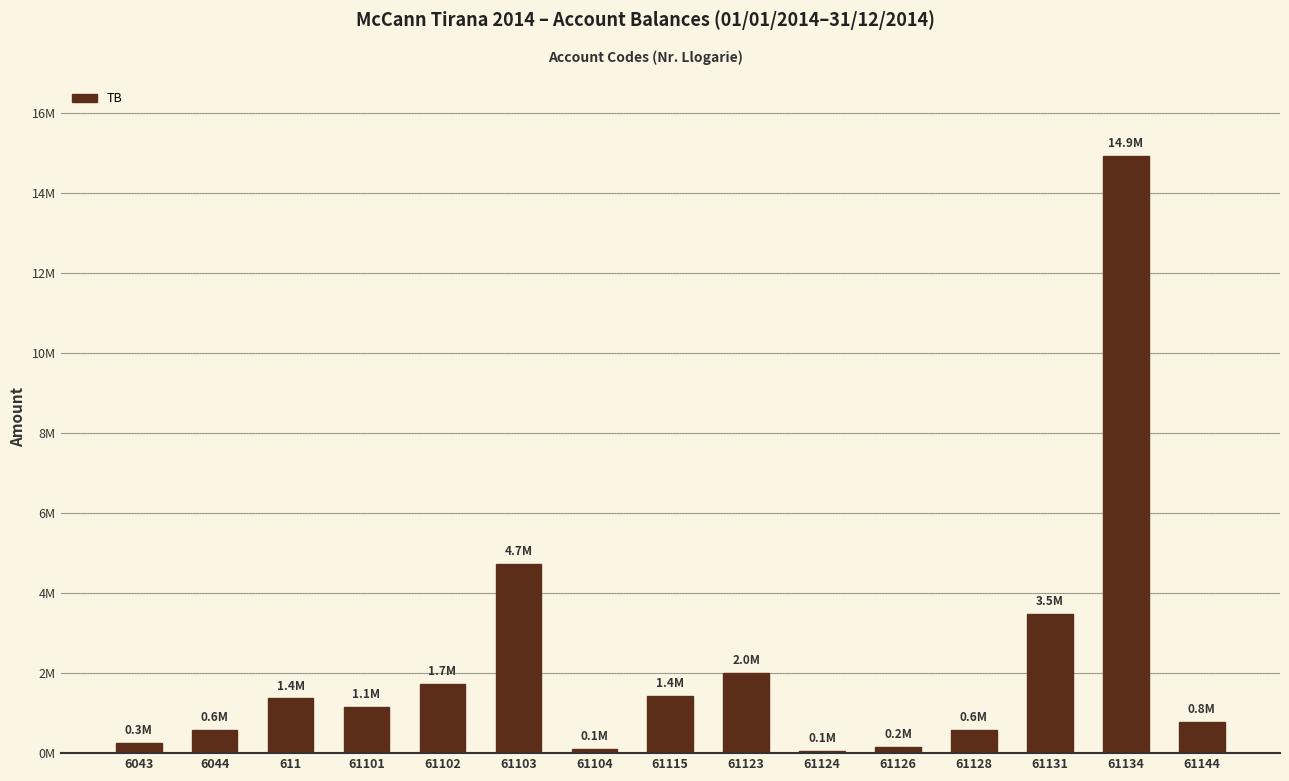

What is the greatest value displayed?

14931158.8